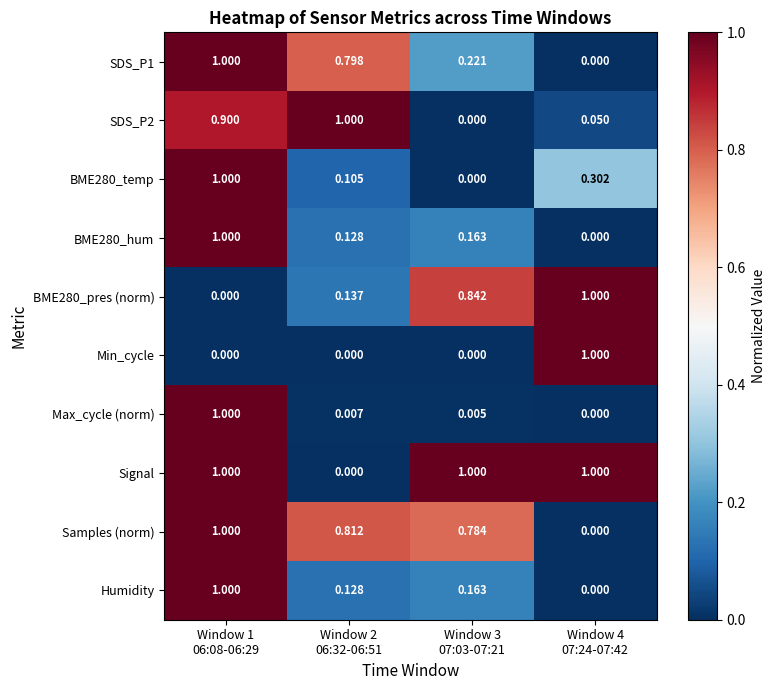

At how many categories does at least one series exceed 0?

4